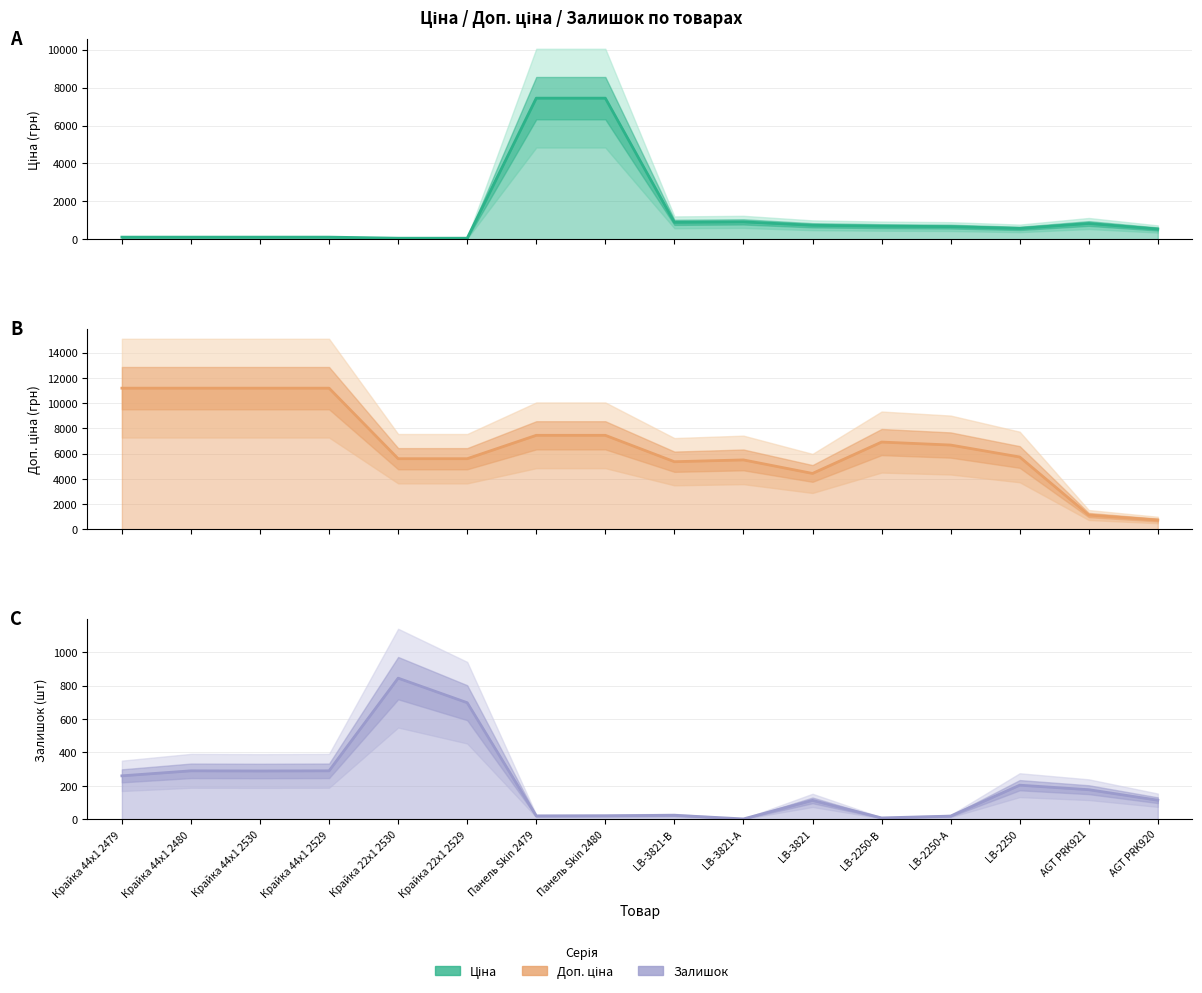

True or false: Доп. ціна has a value of 5495.0 at LB-3821-А.

True